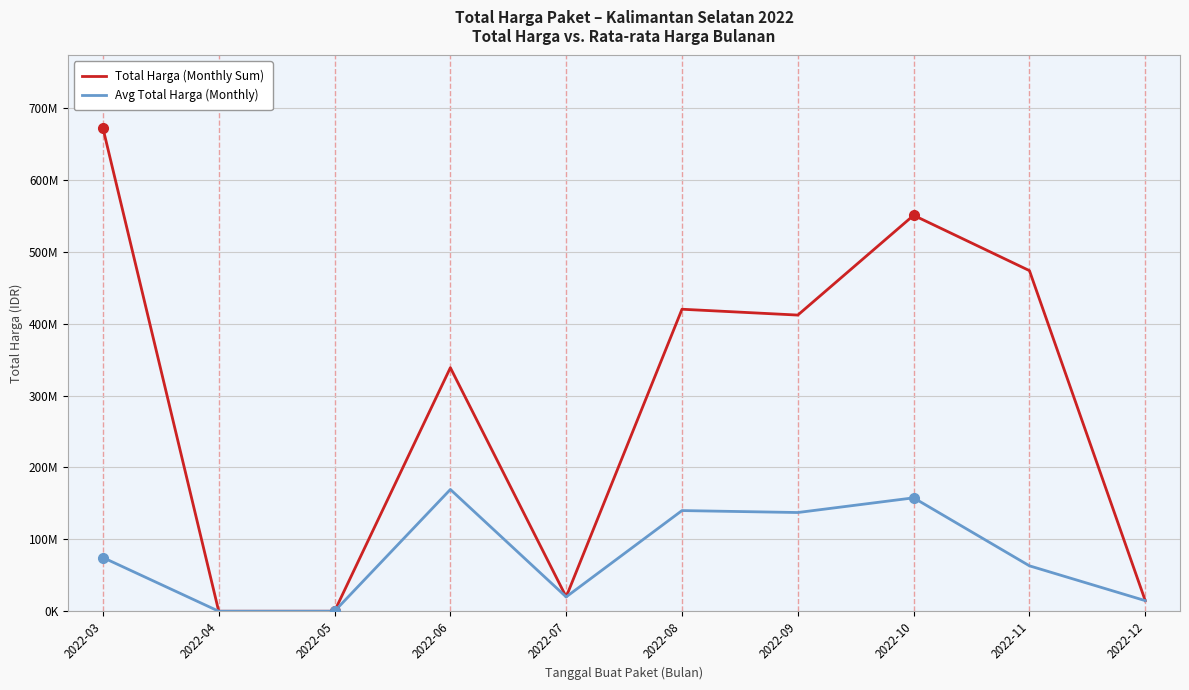

Which series has the largest range (max minus min)?

Total Harga (Monthly Sum)